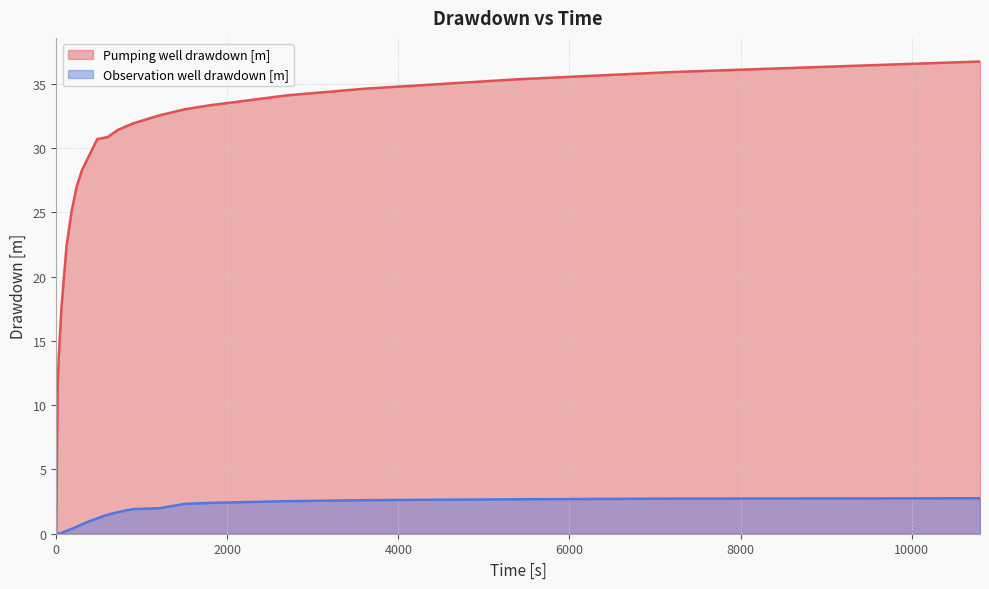

How many values in Observation well drawdown [m] are above zero?

21